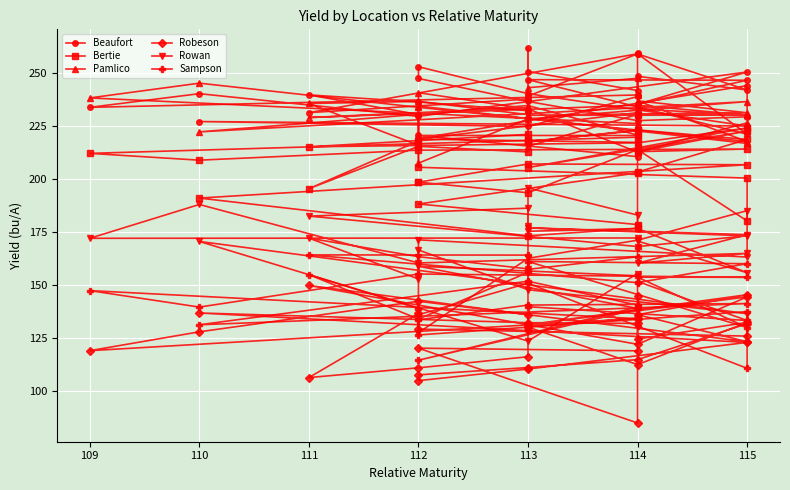

What is the value of the Pamlico point at the 24th from the left?

215.8